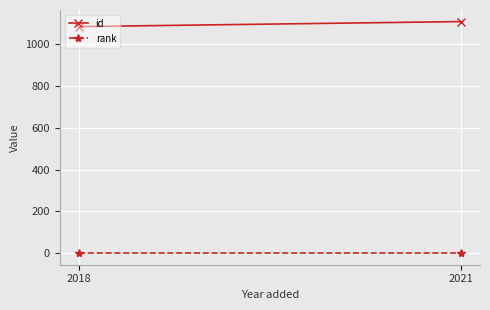

At which label does rank reach its minimum?

2018